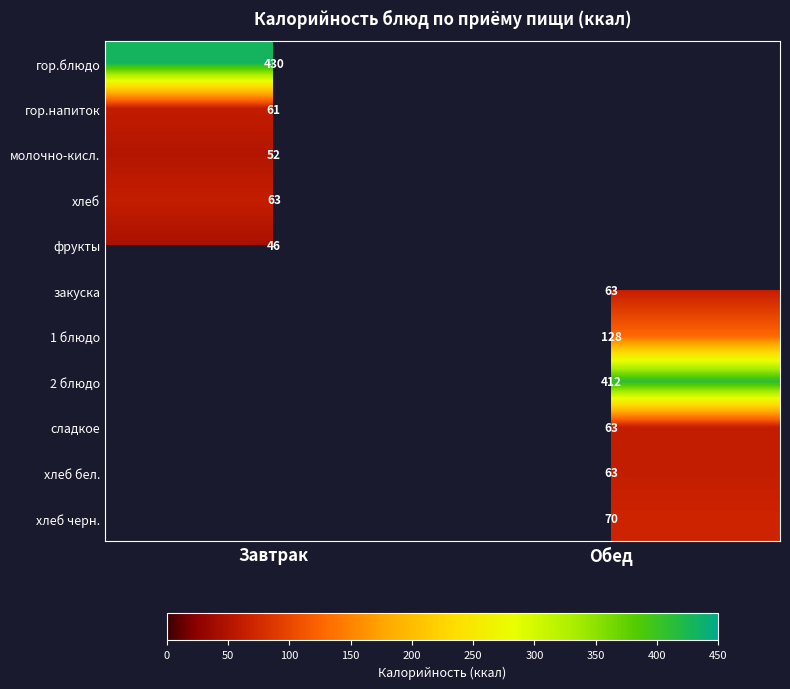

Rank the categories by гор.блюдо value from lowest to highest.

Завтрак, Обед